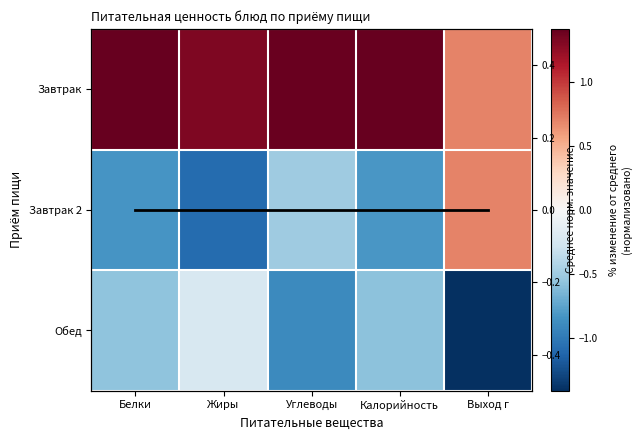

True or false: Среднее has a value of -0.0 at Калорийность.

False